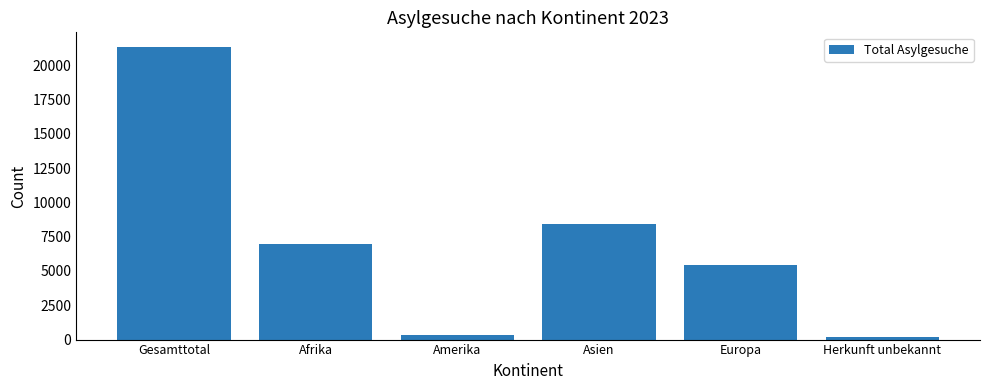

The value at Asien is 5302. True or false?

False